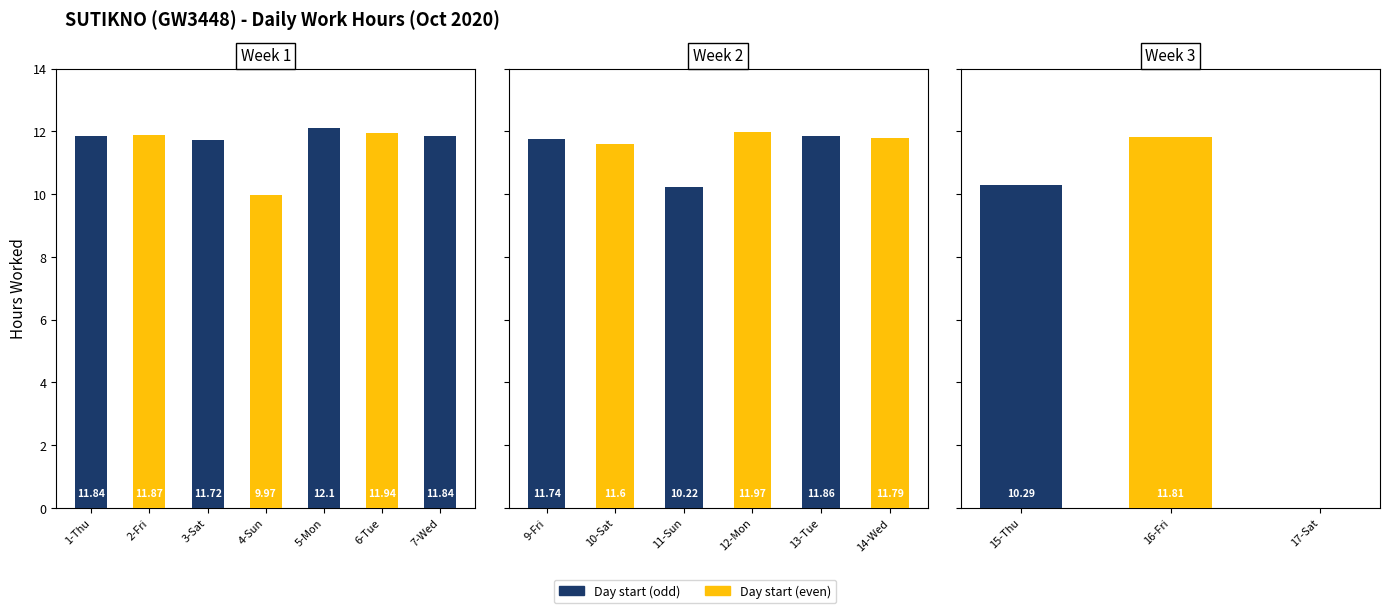

What is the average value?

10.8